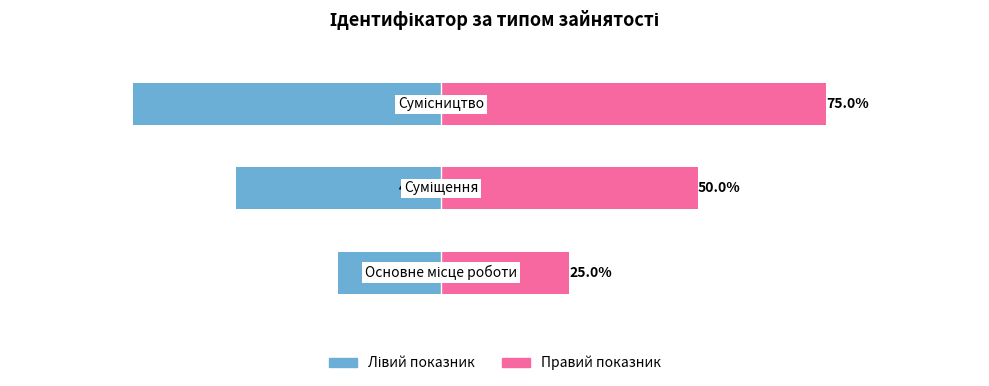

How many bars are there in total?

6